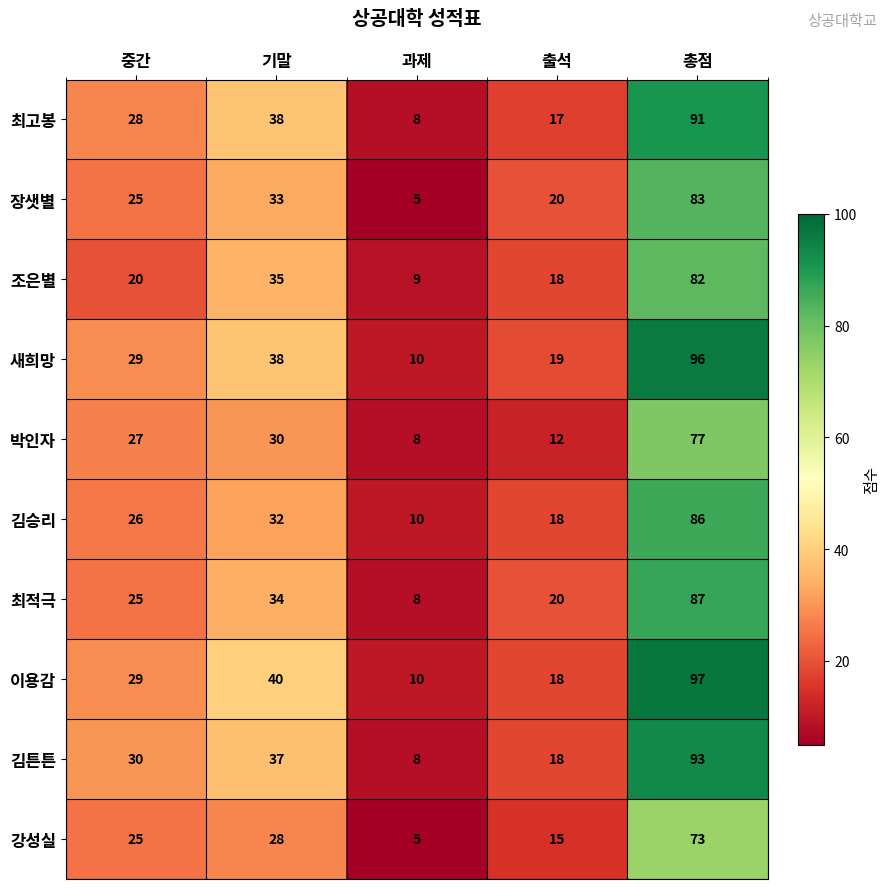

What is the smallest value displayed?

5